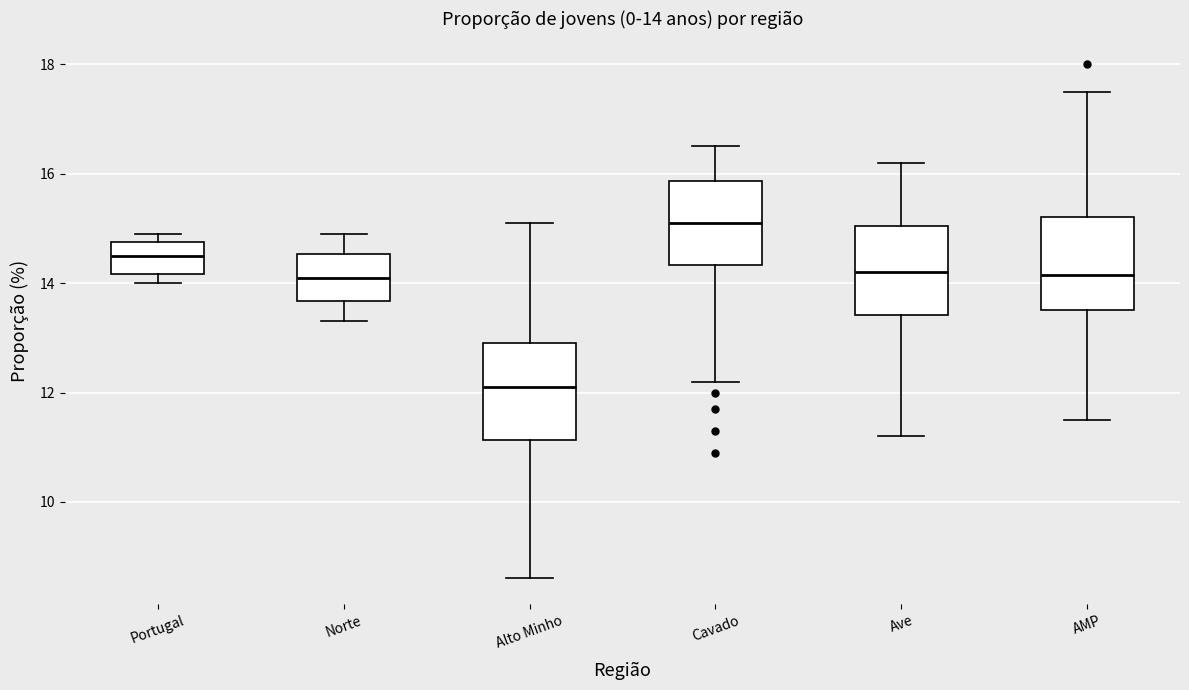

Which box's median line is the highest?

Cavado